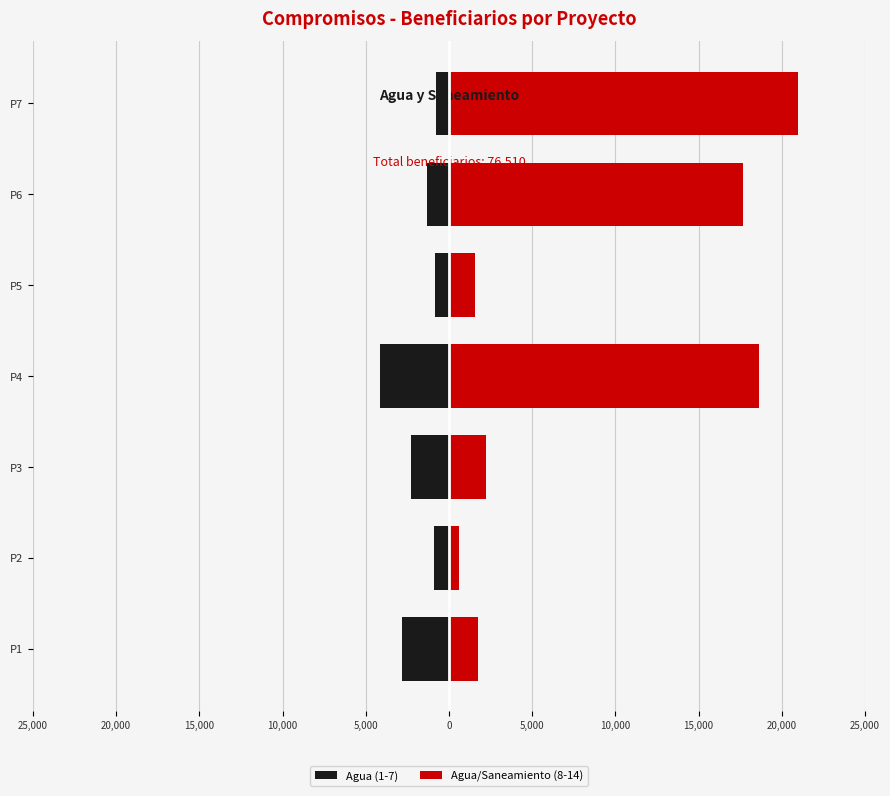

What is the highest value of the Agua (1-7) series?

-787